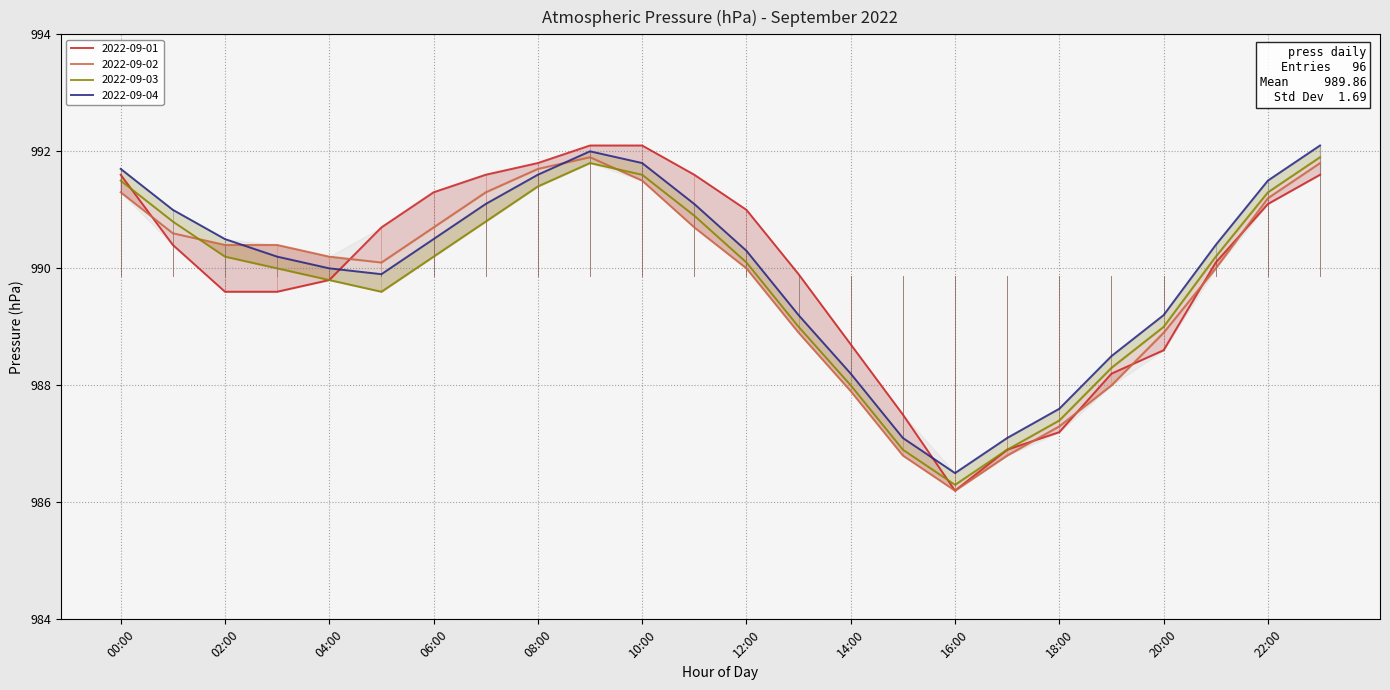

Reading left to right, what are all the values shown in this chart?

2022-09-01: 991.6	990.4	989.6	989.6	989.8	990.7	991.3	991.6	991.8	992.1	992.1	991.6	991.0	989.9	988.7	987.5	986.2	986.9	987.2	988.2	988.6	990.1	991.1	991.6
2022-09-02: 991.3	990.6	990.4	990.4	990.2	990.1	990.7	991.3	991.7	991.9	991.5	990.7	990.0	988.9	987.9	986.8	986.2	986.8	987.3	988.0	988.9	990.0	991.2	991.8
2022-09-03: 991.5	990.8	990.2	990.0	989.8	989.6	990.2	990.8	991.4	991.8	991.6	990.9	990.1	989.0	988.0	986.9	986.3	986.9	987.4	988.3	989.0	990.2	991.3	991.9
2022-09-04: 991.7	991.0	990.5	990.2	990.0	989.9	990.5	991.1	991.6	992.0	991.8	991.1	990.3	989.2	988.2	987.1	986.5	987.1	987.6	988.5	989.2	990.4	991.5	992.1